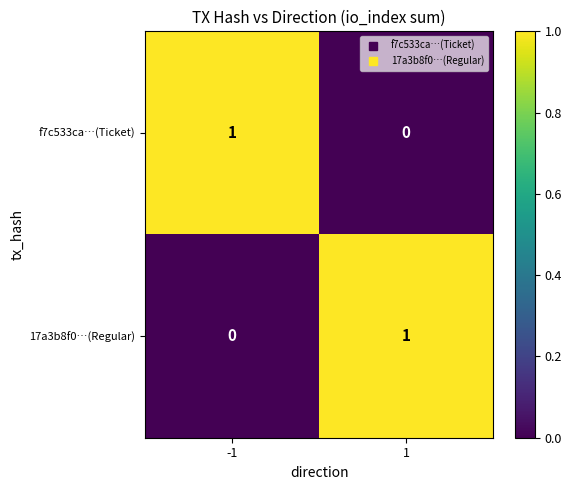

Reading left to right, list all the values displayed in this chart.

f7c533ca…(Ticket): 1	0
17a3b8f0…(Regular): 0	1